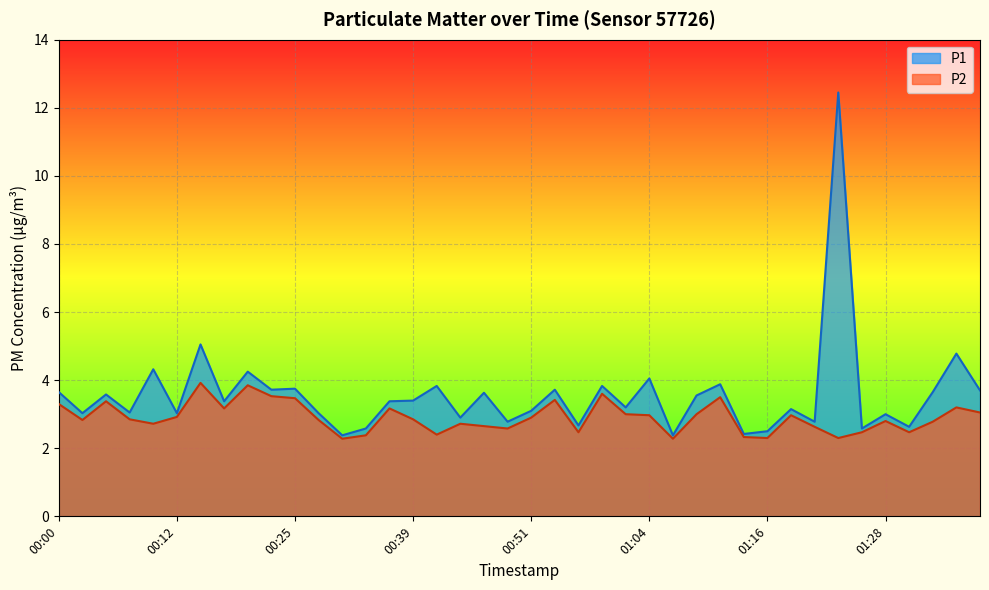

Does the chart display data point markers on the line(s)?

No